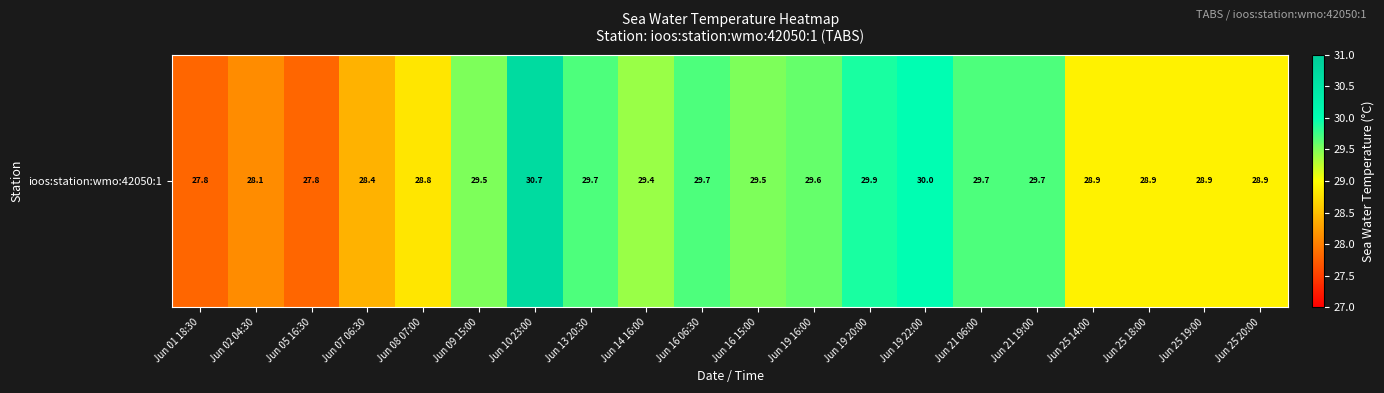

Rank the categories by value from lowest to highest.

Jun 01 18:30, Jun 05 16:30, Jun 02 04:30, Jun 07 06:30, Jun 08 07:00, Jun 25 14:00, Jun 25 18:00, Jun 25 19:00, Jun 25 20:00, Jun 14 16:00, Jun 09 15:00, Jun 16 15:00, Jun 19 16:00, Jun 13 20:30, Jun 16 06:30, Jun 21 06:00, Jun 21 19:00, Jun 19 20:00, Jun 19 22:00, Jun 10 23:00